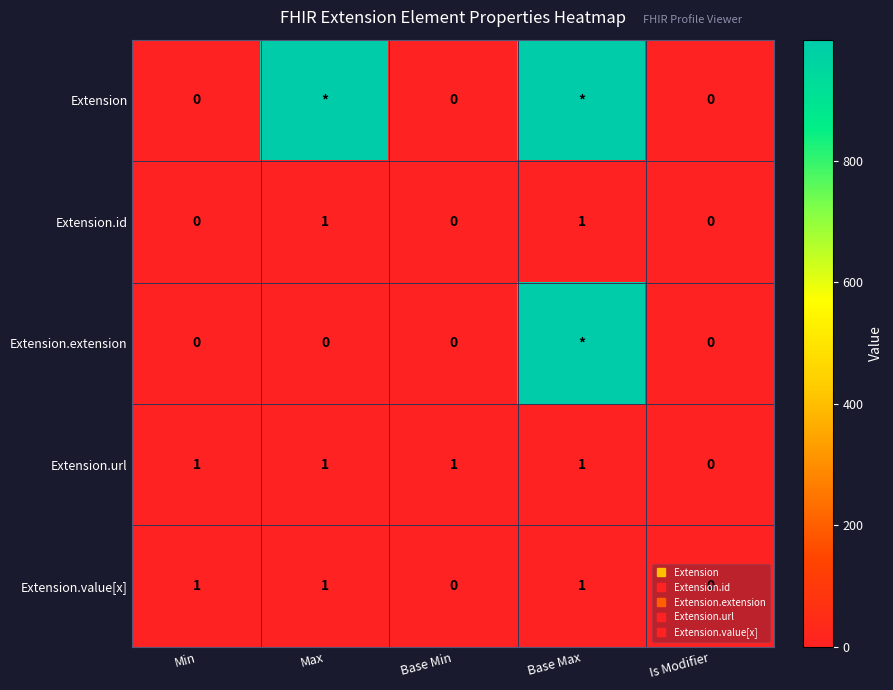

How many data points in Extension.url are less than 1?

1